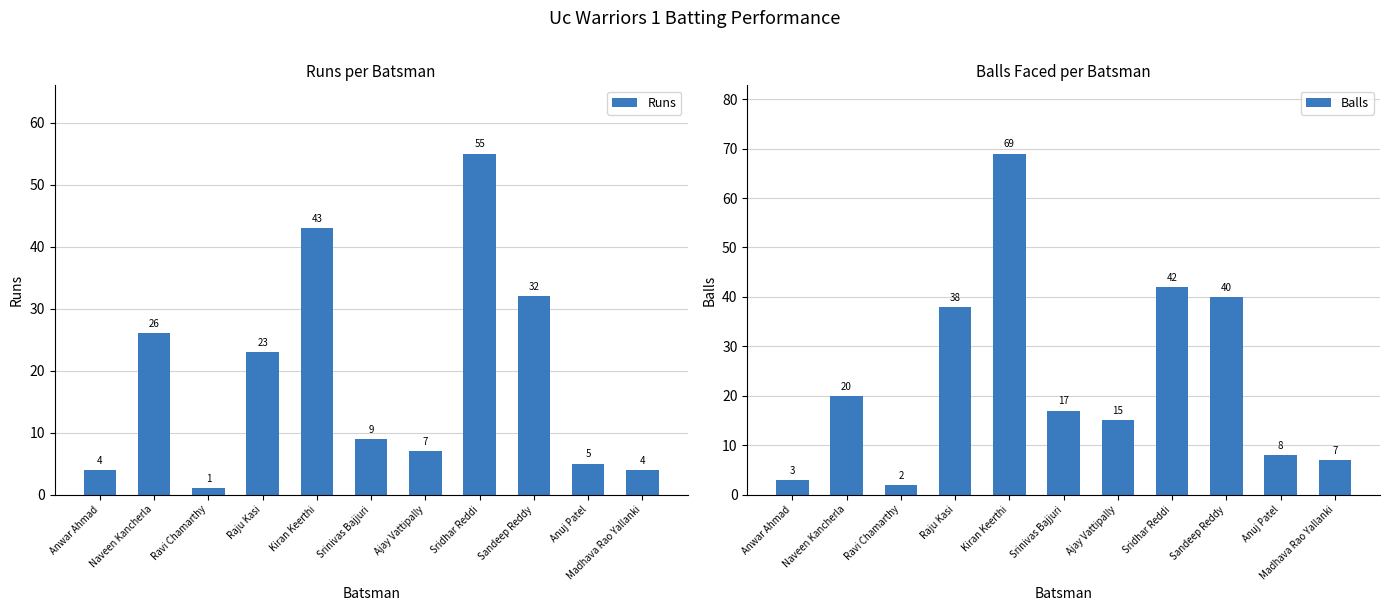

What is the difference between the maximum and second lowest values in the Runs series?

51